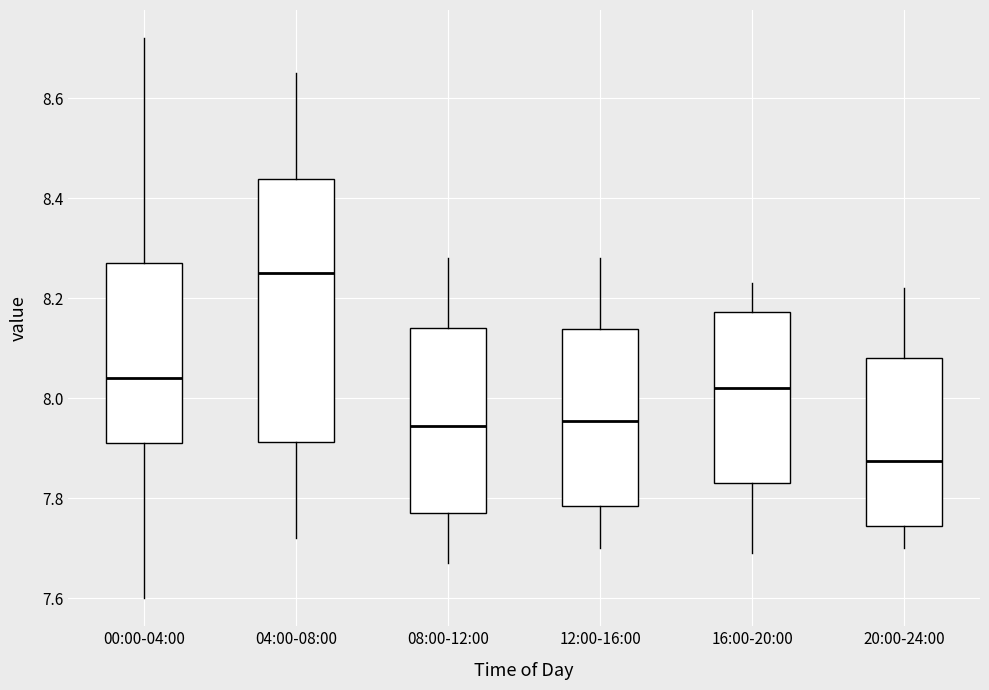

Reading left to right, read every box against the y-axis: the position of its median line, the range the box covers, and the ends of its whiskers. The values are not printed on the chart, so give them approximately, as read against the axis.

00:00-04:00: median 8.04, box 7.92 to 8.28, whiskers 7.60 to 8.72
04:00-08:00: median 8.26, box 7.92 to 8.44, whiskers 7.72 to 8.66
08:00-12:00: median 7.94, box 7.78 to 8.14, whiskers 7.68 to 8.28
12:00-16:00: median 7.96, box 7.78 to 8.14, whiskers 7.70 to 8.28
16:00-20:00: median 8.02, box 7.84 to 8.18, whiskers 7.70 to 8.24
20:00-24:00: median 7.88, box 7.74 to 8.08, whiskers 7.70 to 8.22